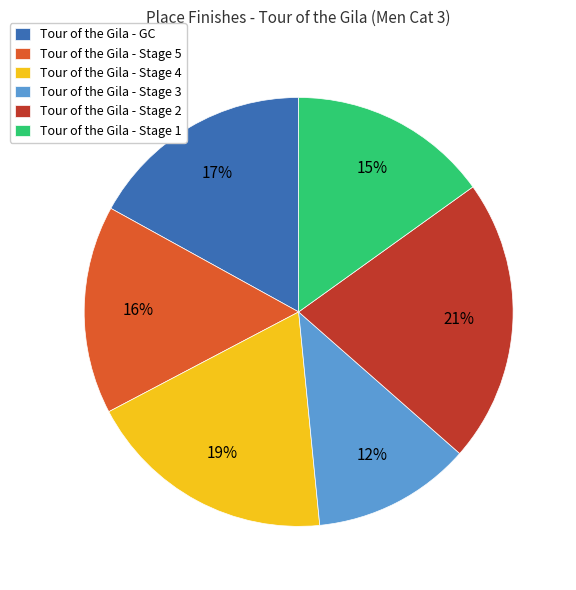

Combined, do Tour of the Gila - Stage 4 and Tour of the Gila - Stage 2 account for over 50%?

No